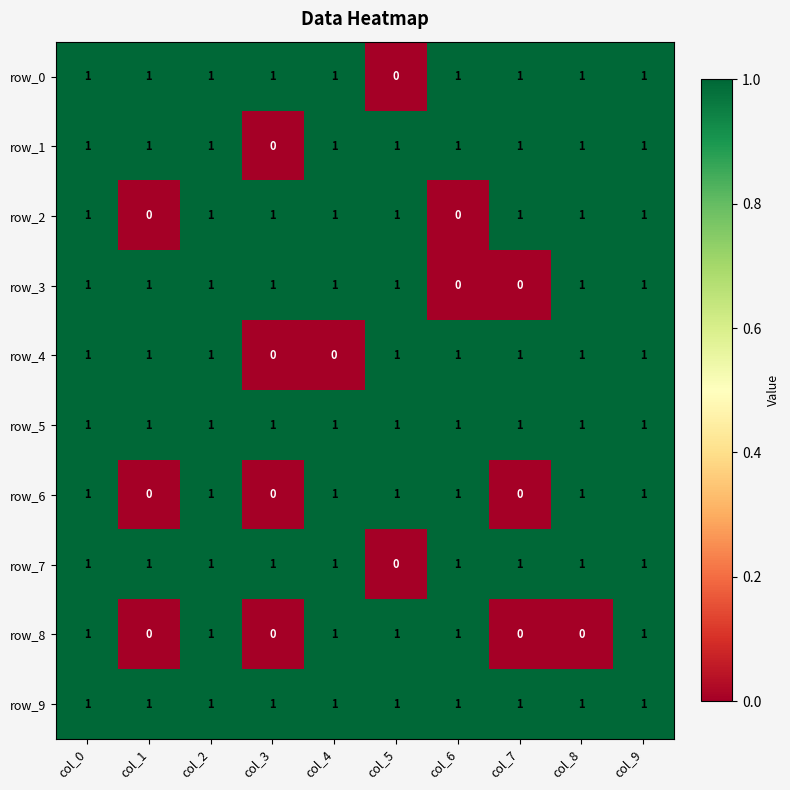

What is the sum of the row_6 values at col_3 and col_0?

1